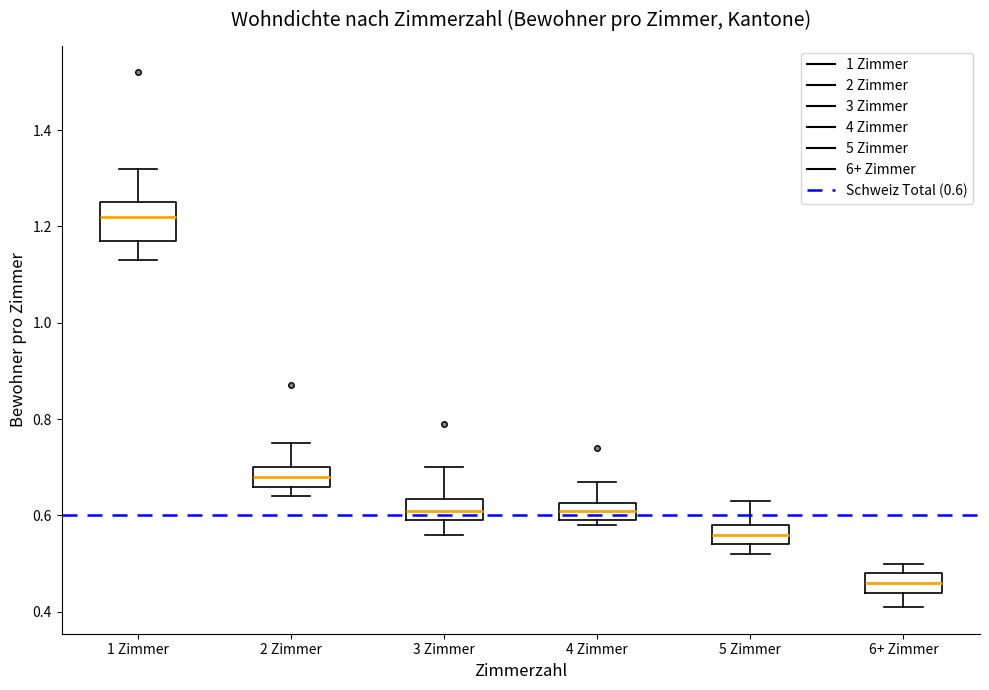

Reading left to right, read every box against the y-axis: the position of its median line, the range the box covers, and the ends of its whiskers. The values are not printed on the chart, so give them approximately, as read against the axis.

1 Zimmer: median 1.22, box 1.18 to 1.26, whiskers 1.14 to 1.32
2 Zimmer: median 0.68, box 0.66 to 0.70, whiskers 0.64 to 0.76
3 Zimmer: median 0.62, box 0.60 to 0.64, whiskers 0.56 to 0.70
4 Zimmer: median 0.62 (inside the box), box 0.60 to 0.62, whiskers 0.58 to 0.68
5 Zimmer: median 0.56, box 0.54 to 0.58, whiskers 0.52 to 0.64
6+ Zimmer: median 0.46, box 0.44 to 0.48, whiskers 0.42 to 0.50